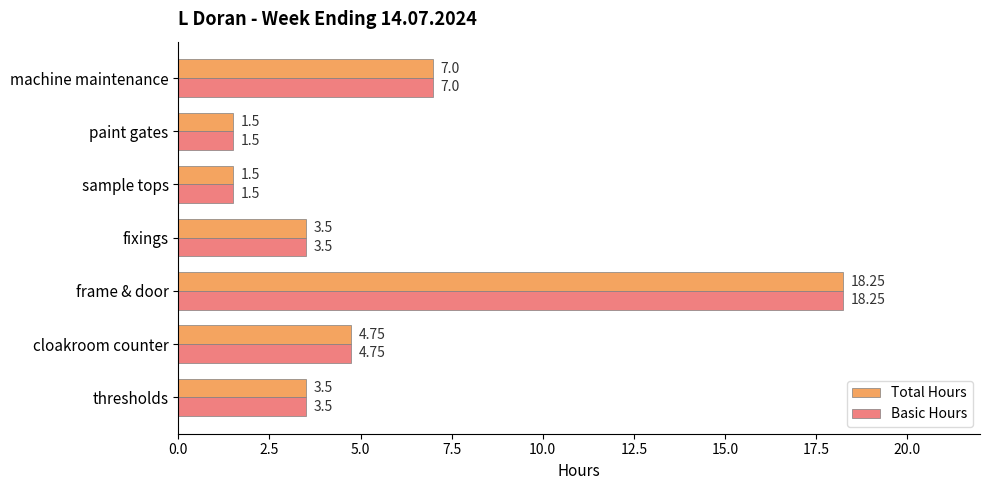

Where is Total Hours nearest to the value 9?

machine maintenance